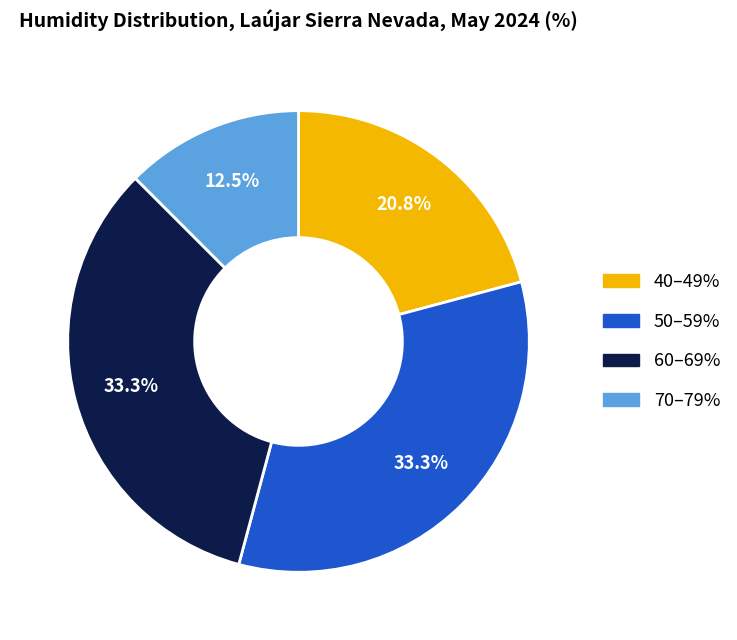

To the nearest percent, what is the average slice percentage?

25%